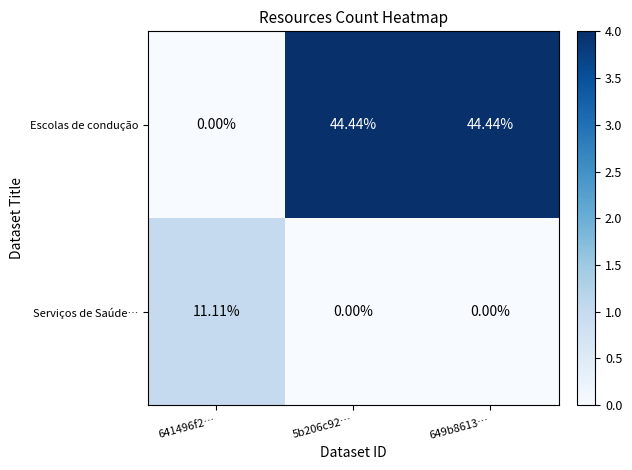

Which series has the largest total across all categories?

Escolas de condução